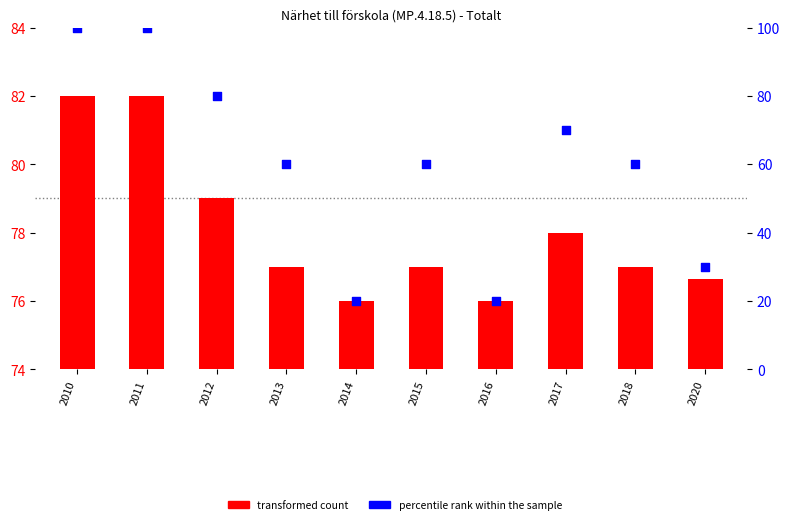

At which category is the sum across all series the highest?

2010